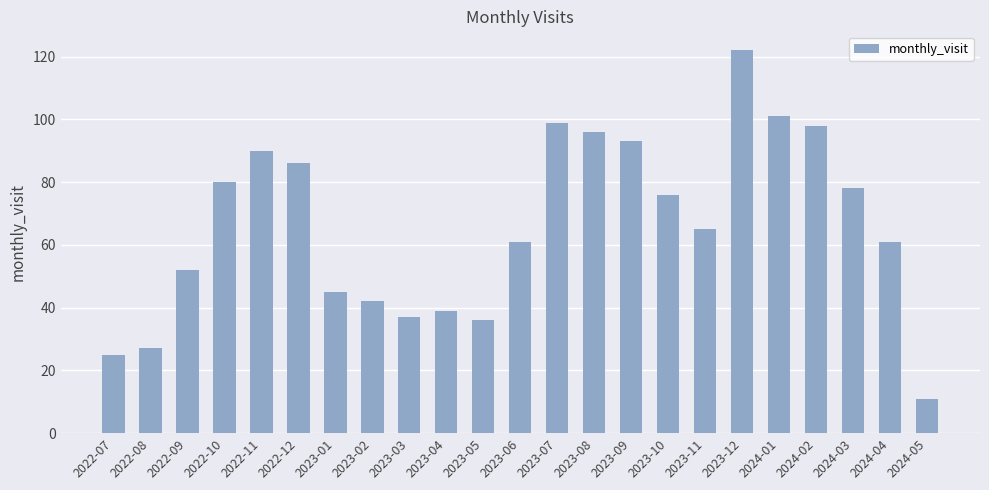

How many values are below 65?

11